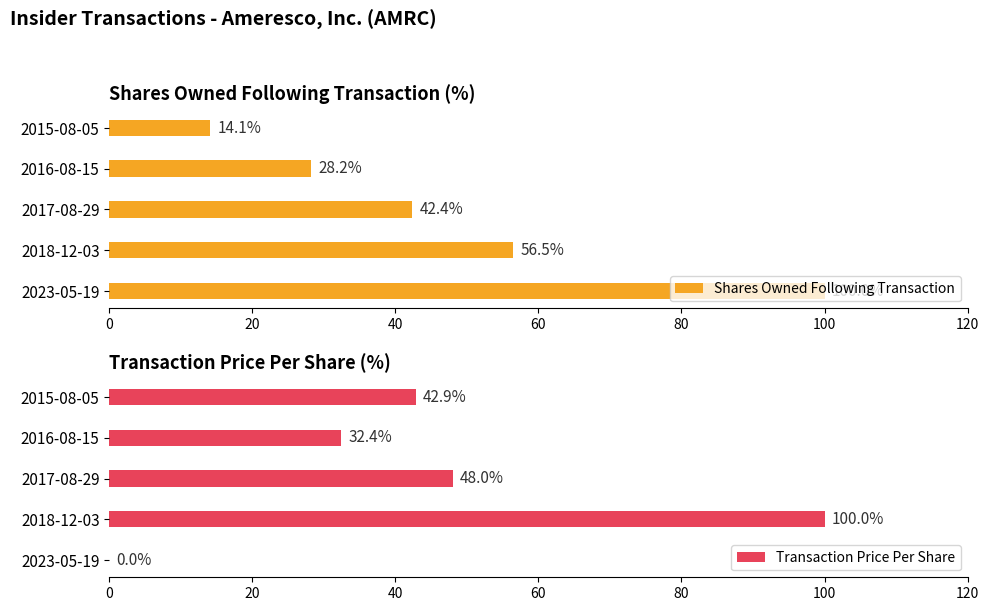

At how many categories does at least one series exceed 94?

2